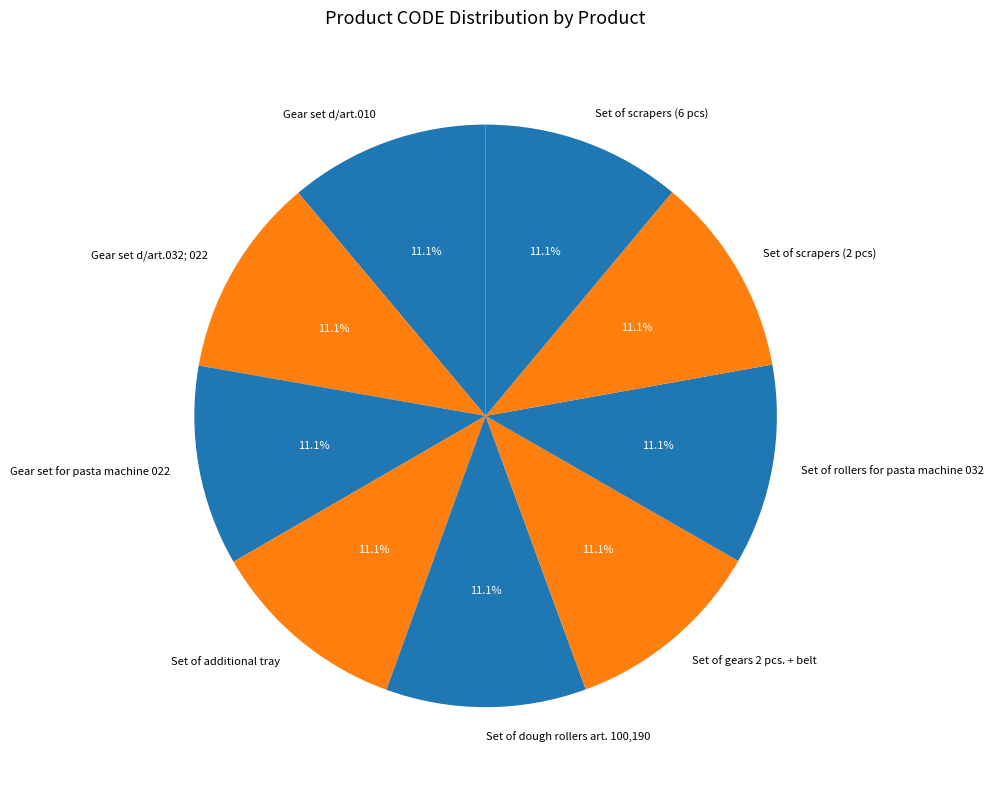

How many slices are in this pie chart?

9